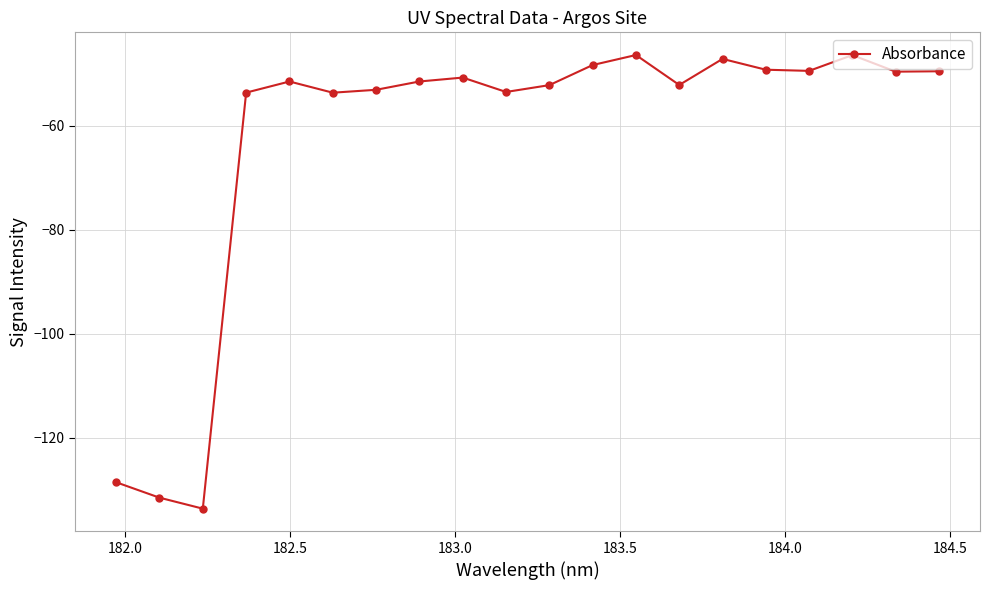

What is the difference between the second highest and minimum values?

87.1